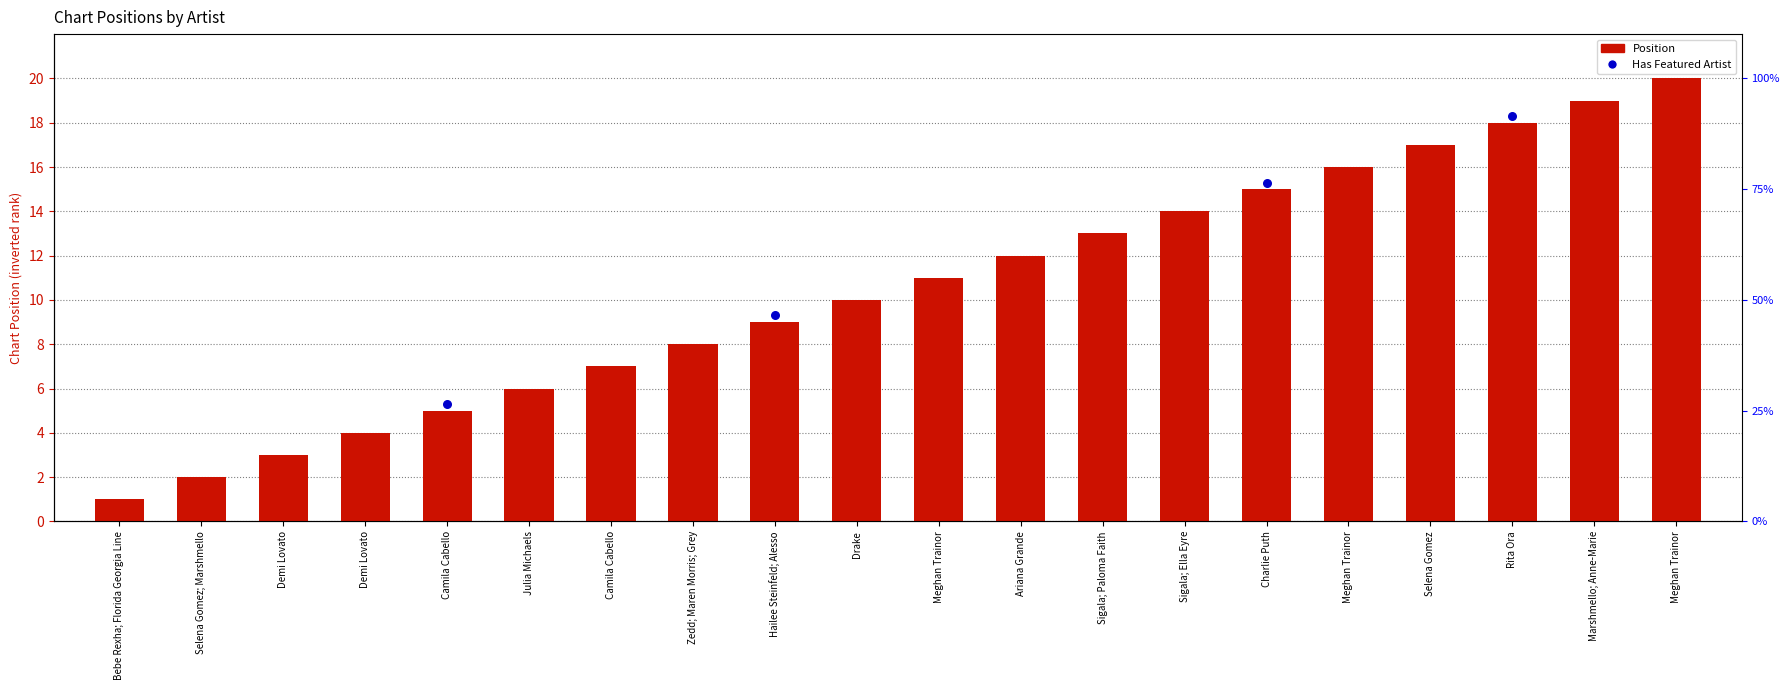

What is the ratio of the value at Camila Cabello to the value at Selena Gomez?

0.4